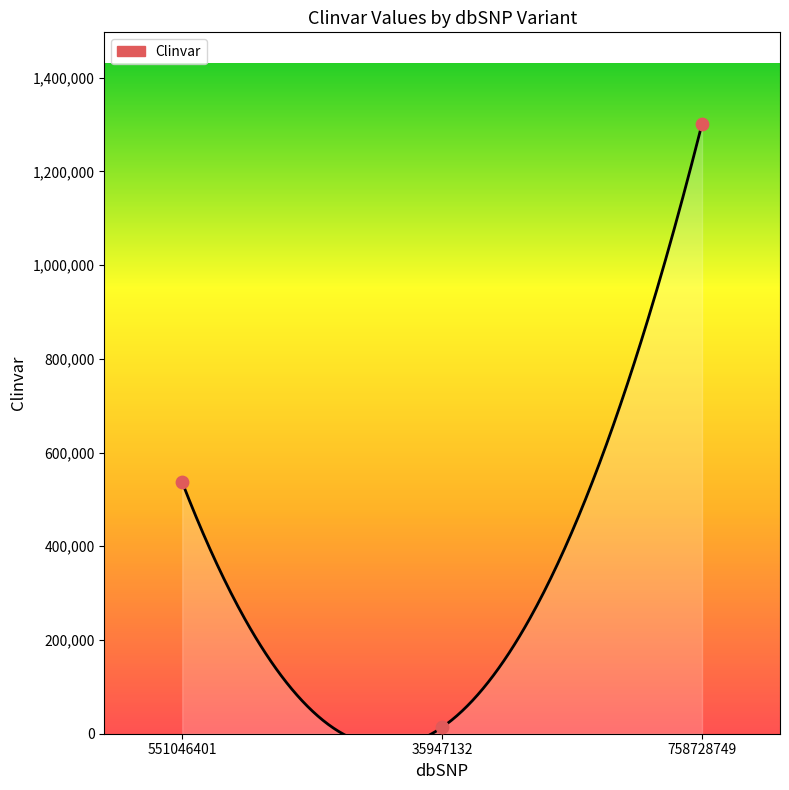

What is the change in value from 551046401 to 35947132?

-522510